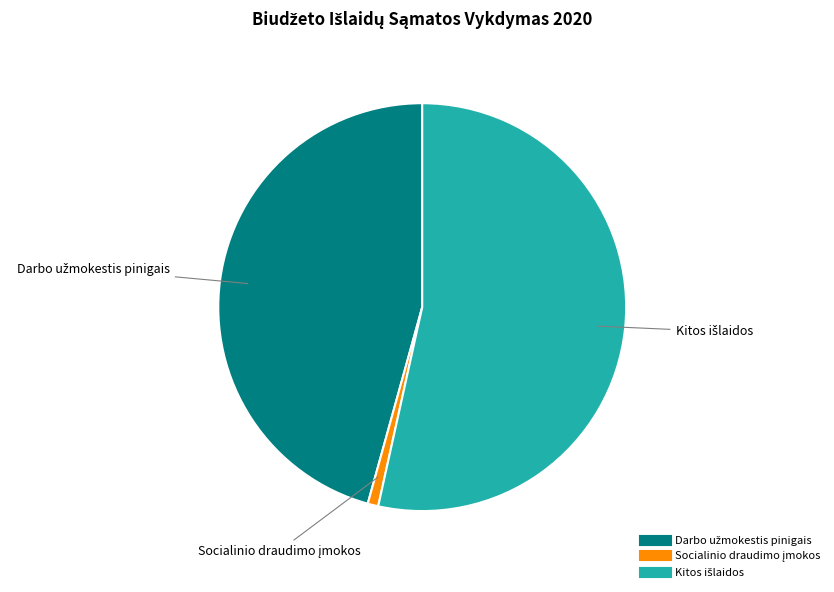

Is there a majority slice in this chart?

Yes